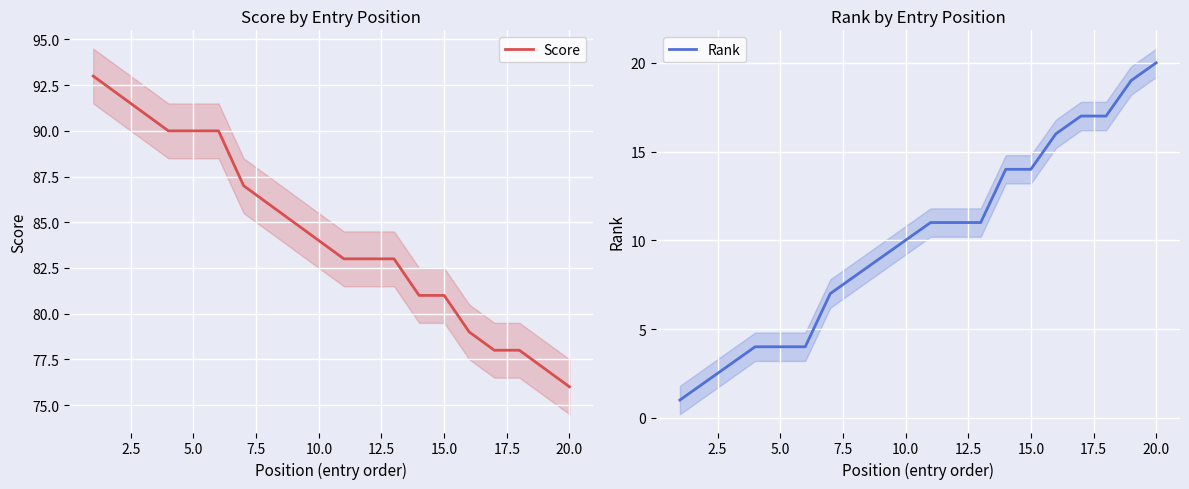

At which label does Score reach its minimum?

20.0